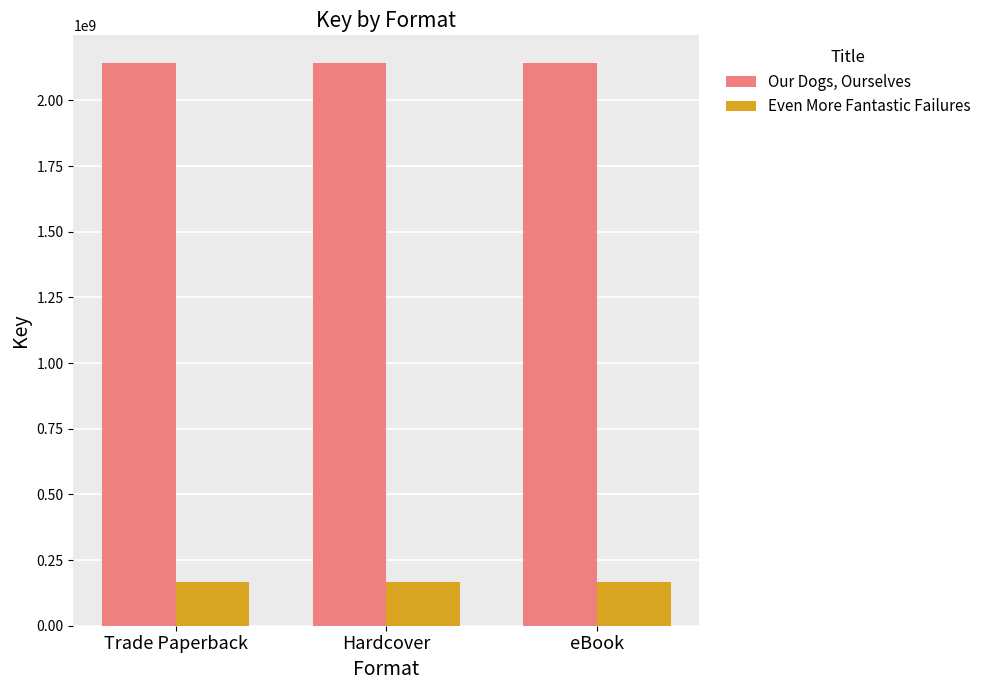

What is the label of the 3rd bar from the left?

eBook